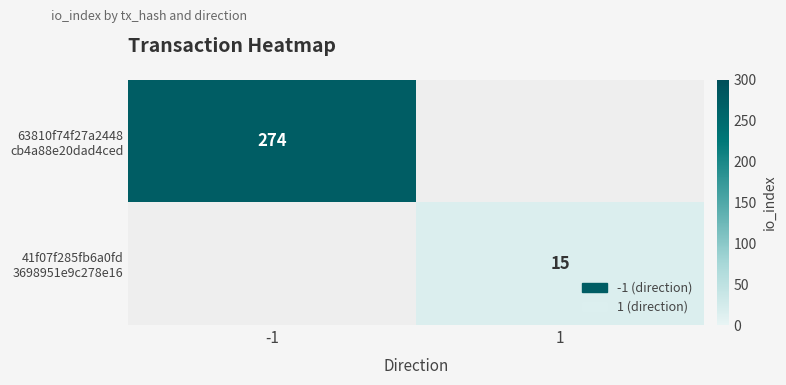

What is the maximum value for 63810f74f27a2448 cb4a88e20dad4ced?

274.0